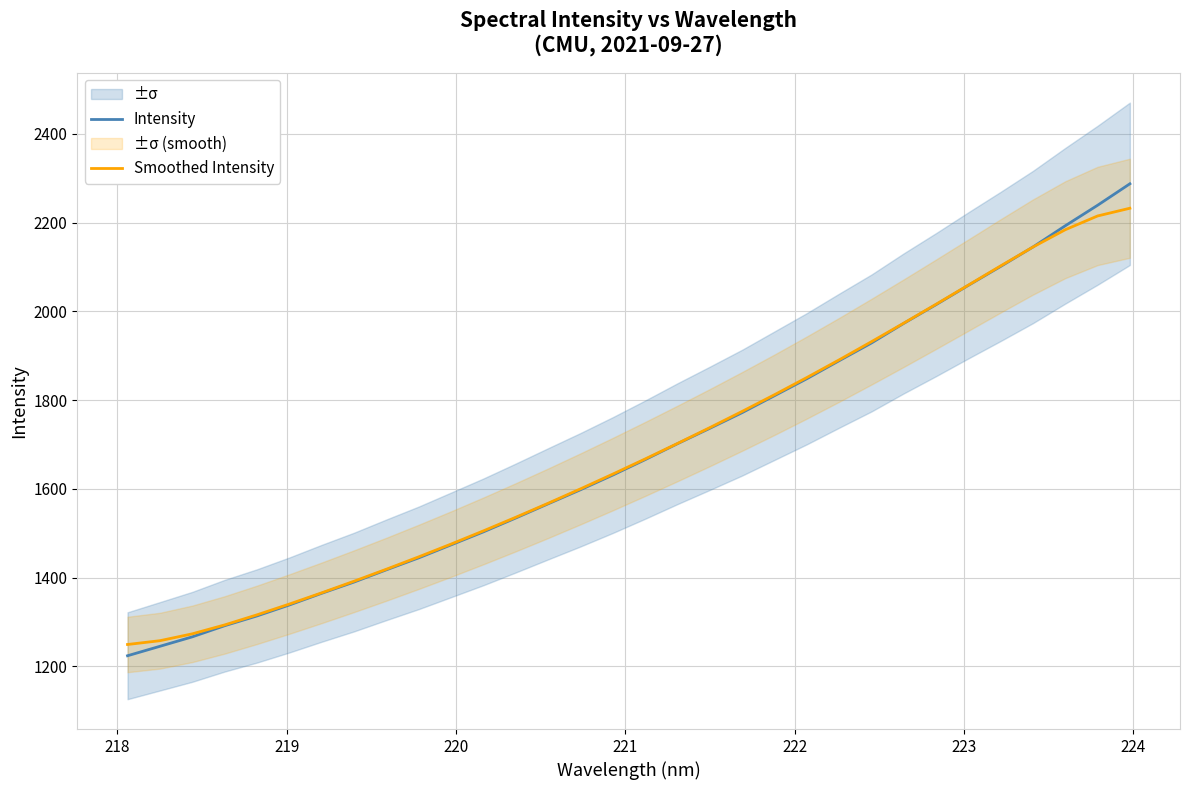

What is the value of the Intensity point at the 7th from the left?

1364.9